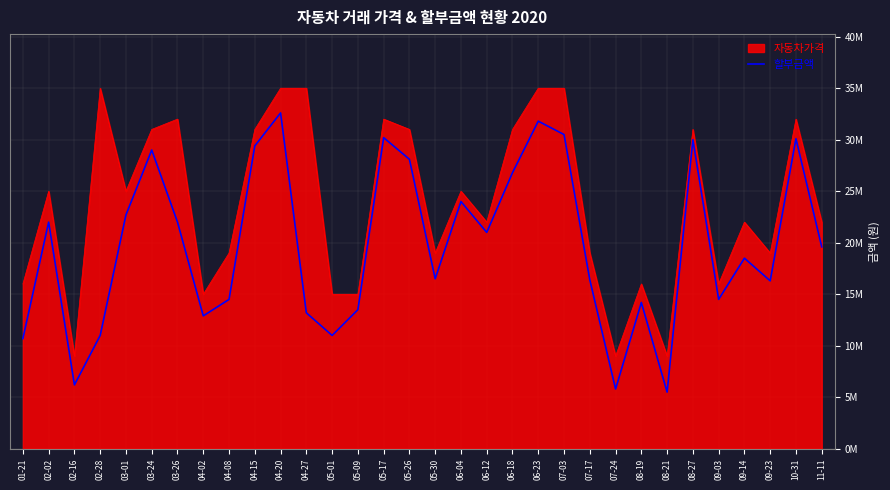

Does the chart have visible grid lines?

Yes